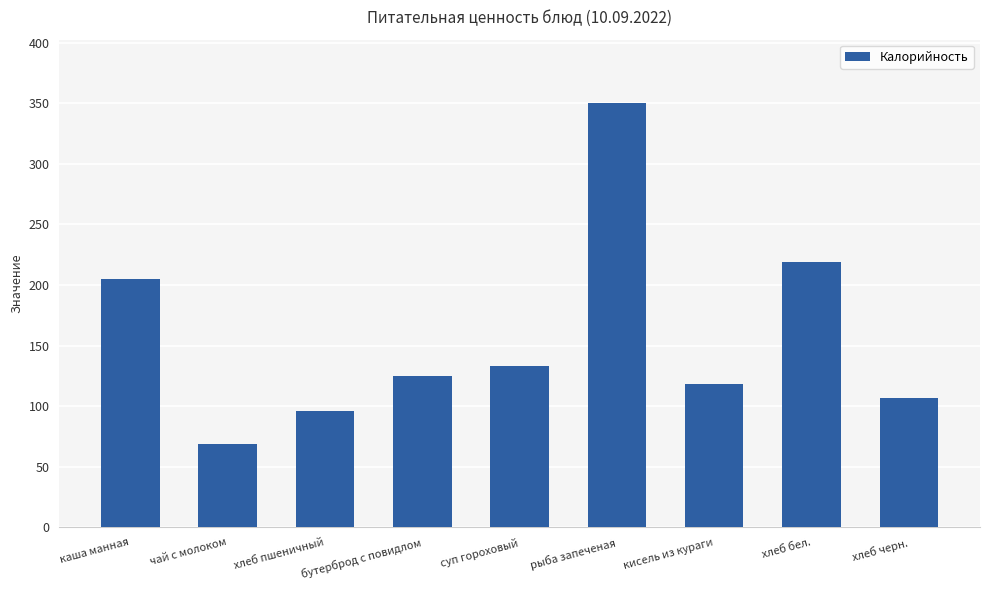

What position from the left is бутерброд с повидлом?

4